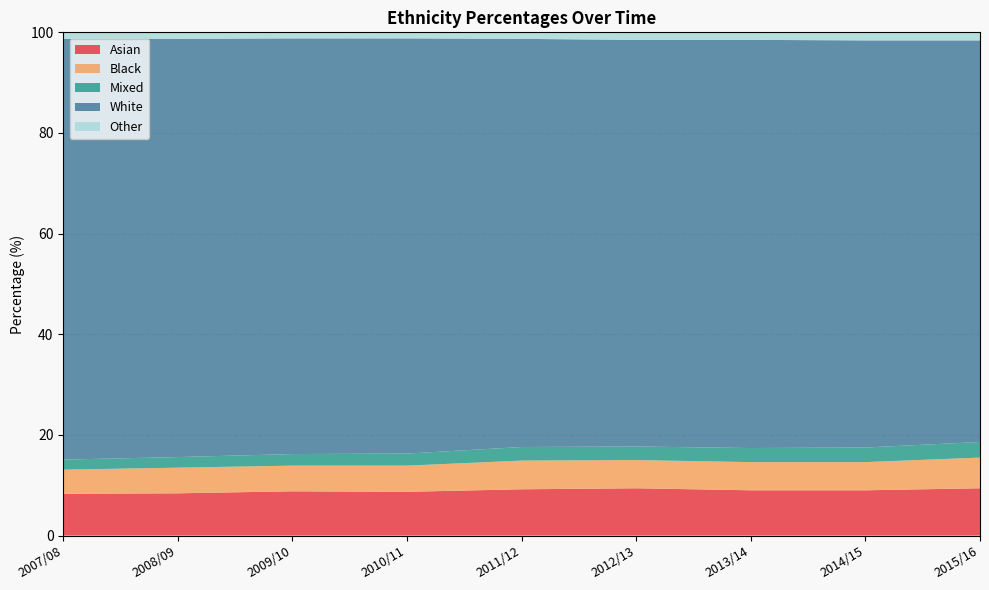

Reading right to left, transcribe all the data shown in this chart.

Asian: 2015/16=9.4	2014/15=9.0	2013/14=9.0	2012/13=9.4	2011/12=9.2	2010/11=8.7	2009/10=8.8	2008/09=8.4	2007/08=8.3
Black: 2015/16=6.1	2014/15=5.6	2013/14=5.6	2012/13=5.6	2011/12=5.7	2010/11=5.2	2009/10=5.1	2008/09=5.1	2007/08=4.8
Mixed: 2015/16=3.1	2014/15=2.9	2013/14=2.8	2012/13=2.7	2011/12=2.7	2010/11=2.4	2009/10=2.3	2008/09=2.1	2007/08=2.0
White: 2015/16=79.8	2014/15=80.9	2013/14=81.1	2012/13=80.8	2011/12=81.1	2010/11=82.5	2009/10=82.6	2008/09=83.1	2007/08=83.6
Other: 2015/16=1.6	2014/15=1.5	2013/14=1.5	2012/13=1.5	2011/12=1.4	2010/11=1.2	2009/10=1.2	2008/09=1.2	2007/08=1.3